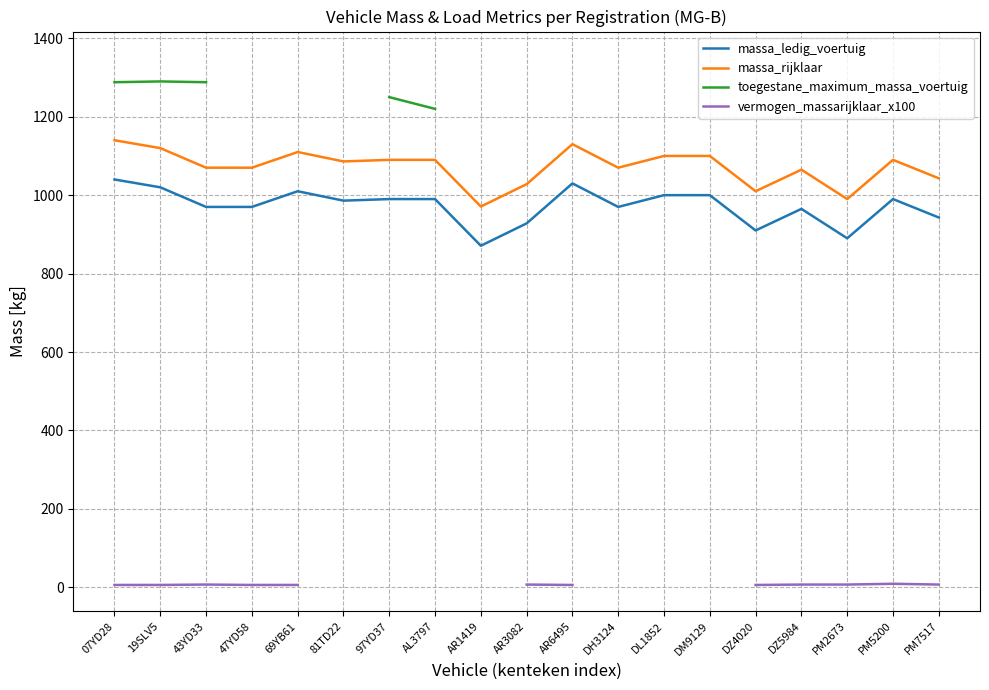

Count the number of data series in this chart.

4